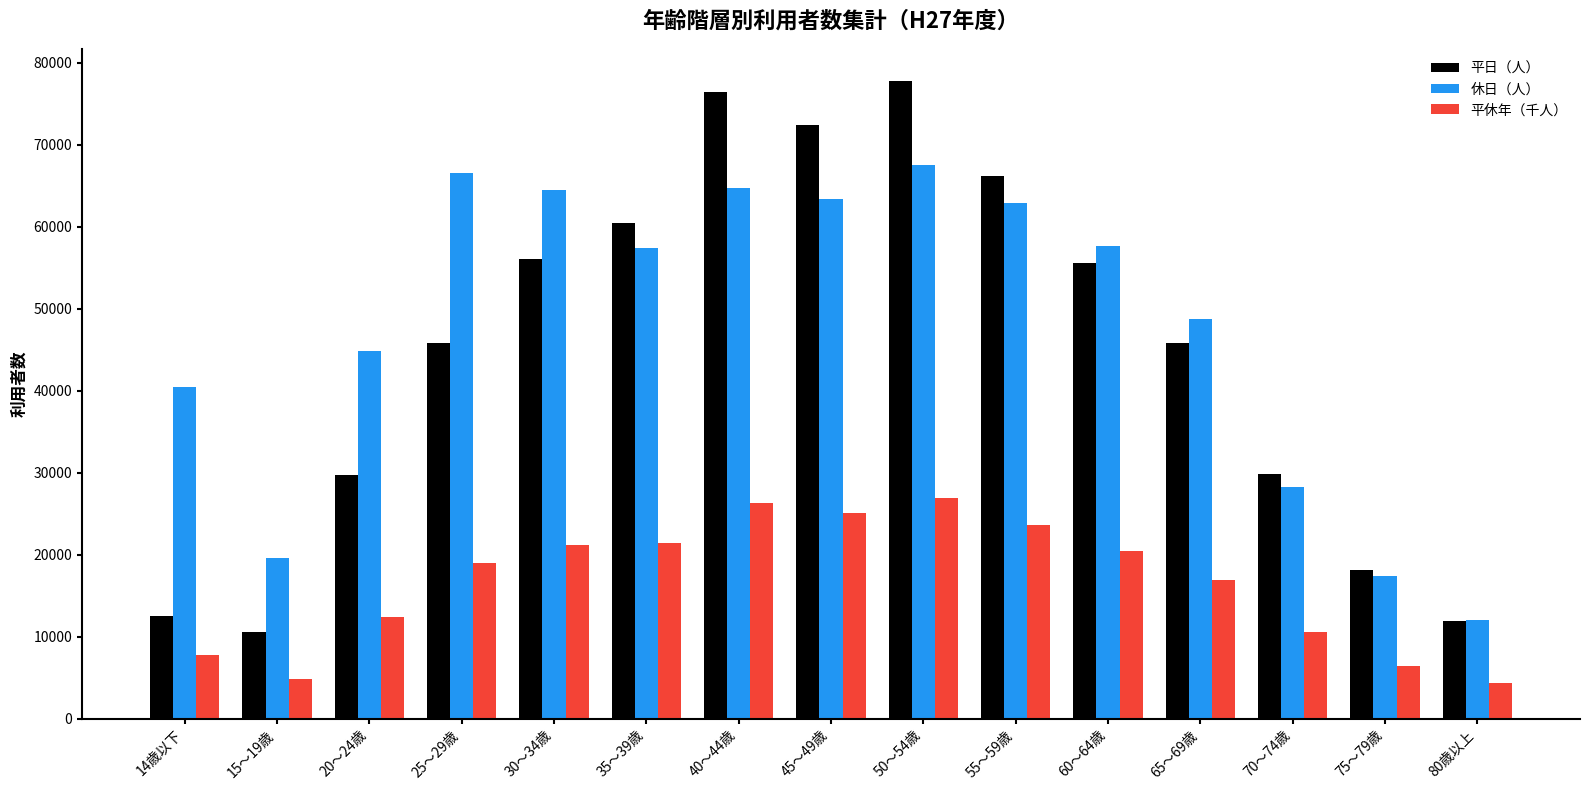

What are all the series names shown in the legend?

平日（人）, 休日（人）, 平休年（千人）